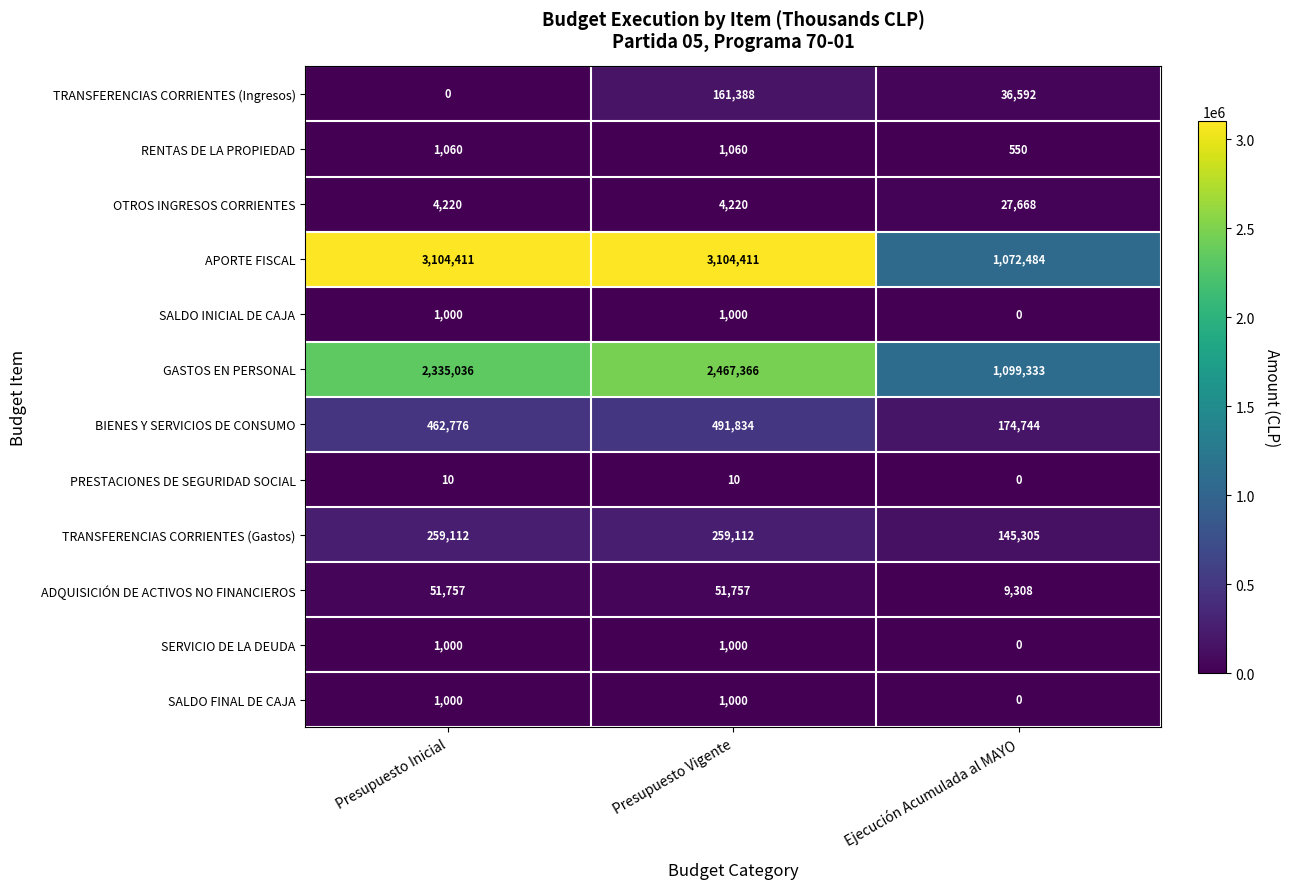

Which series has the largest range (max minus min)?

APORTE FISCAL